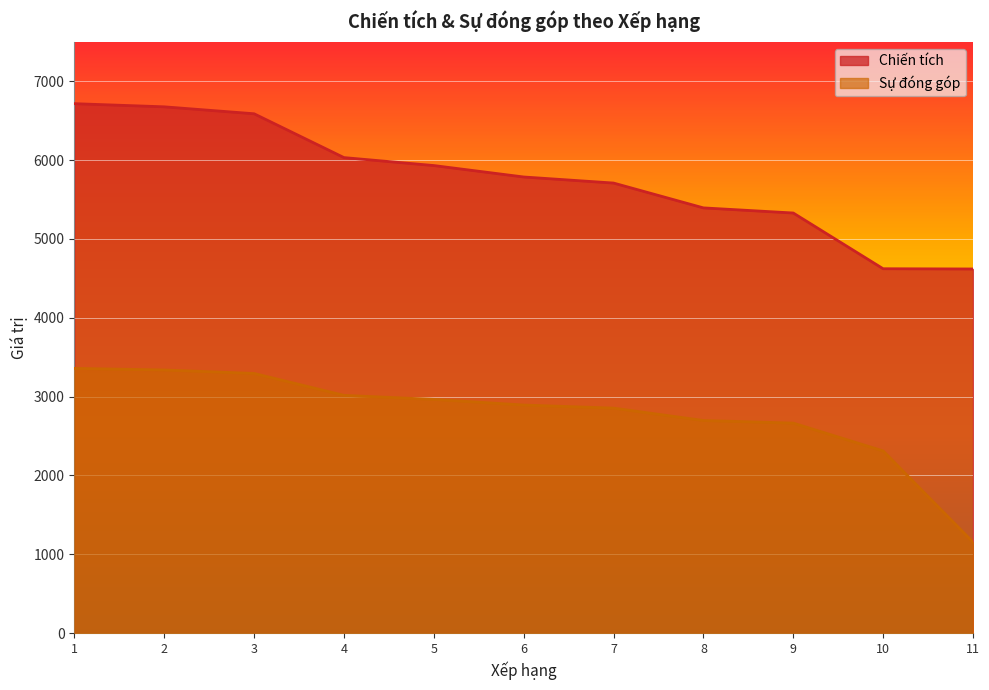

Reading left to right, transcribe all the data shown in this chart.

Chiến tích: 1=6716	2=6676	3=6588	4=6032	5=5931	6=5786	7=5709	8=5394	9=5329	10=4622	11=4619
Sự đóng góp: 1=3358	2=3338	3=3294	4=3016	5=2965	6=2893	7=2854	8=2697	9=2664	10=2311	11=1154